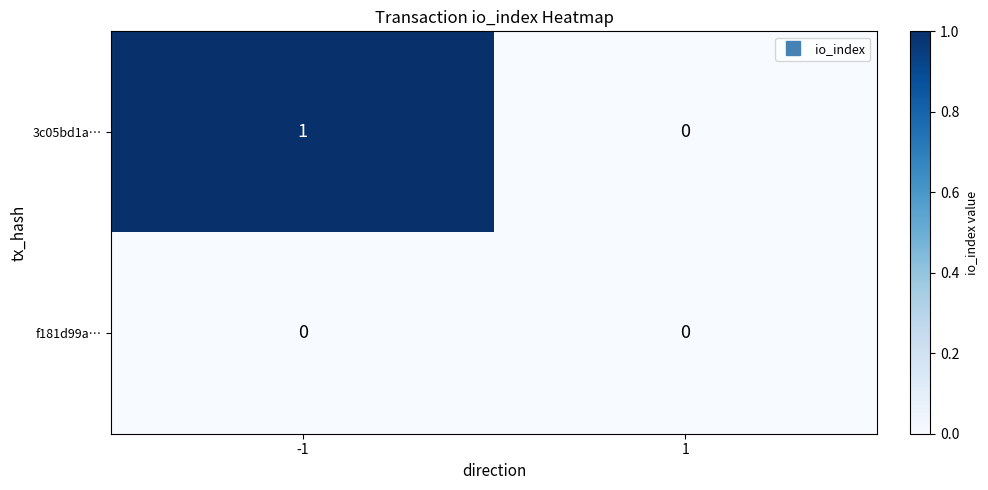

Rank the series by their average value, from highest to lowest.

3c05bd1a…, f181d99a…